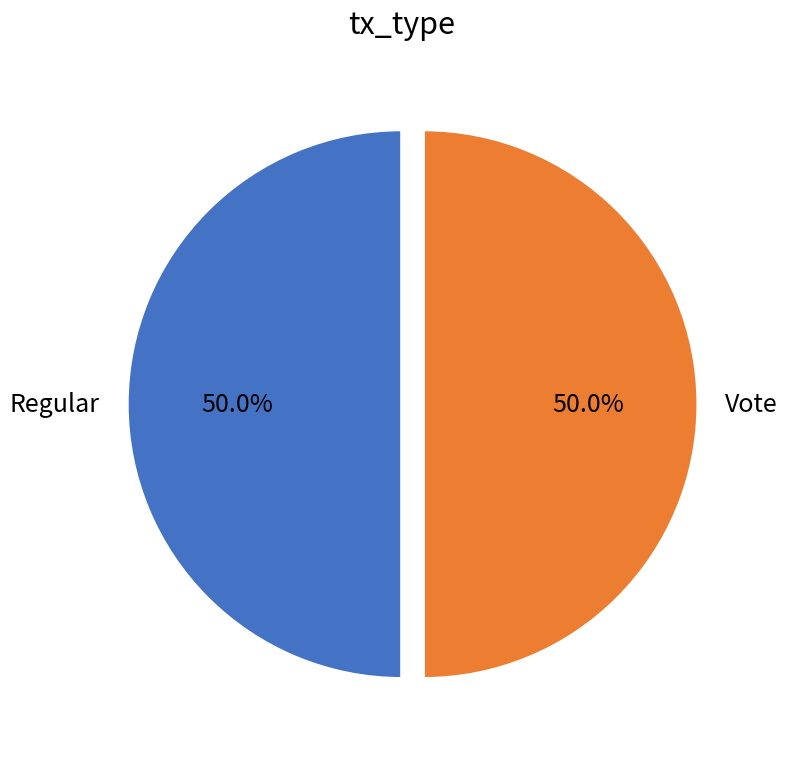

How many segments does this pie chart have?

2